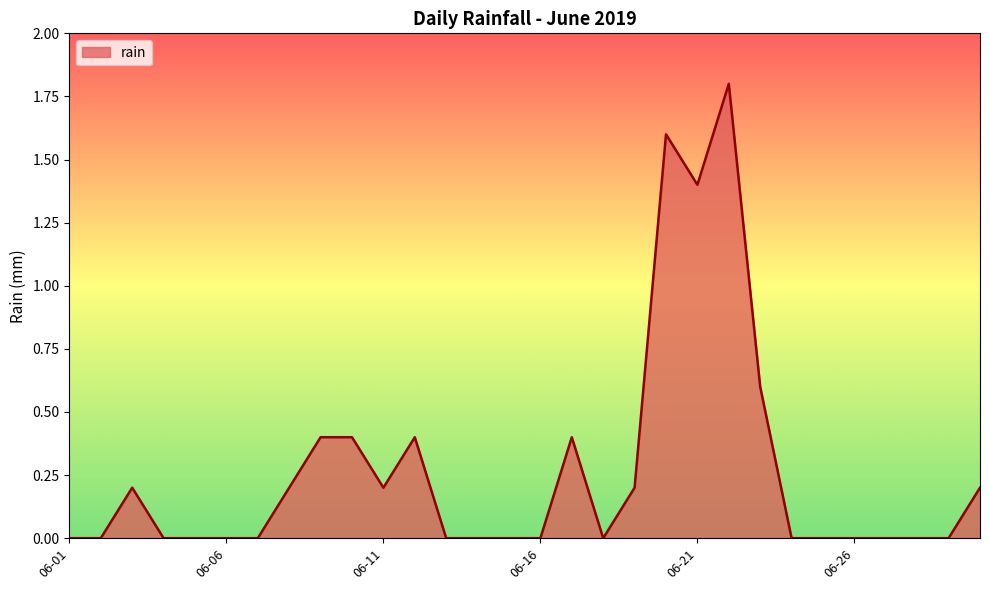

What is the maximum value shown in the chart?

1.8